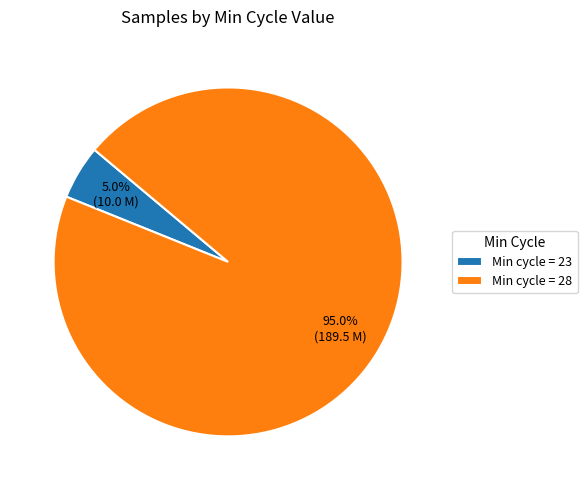

How much of the chart is everything except Min cycle = 23?

95.0%